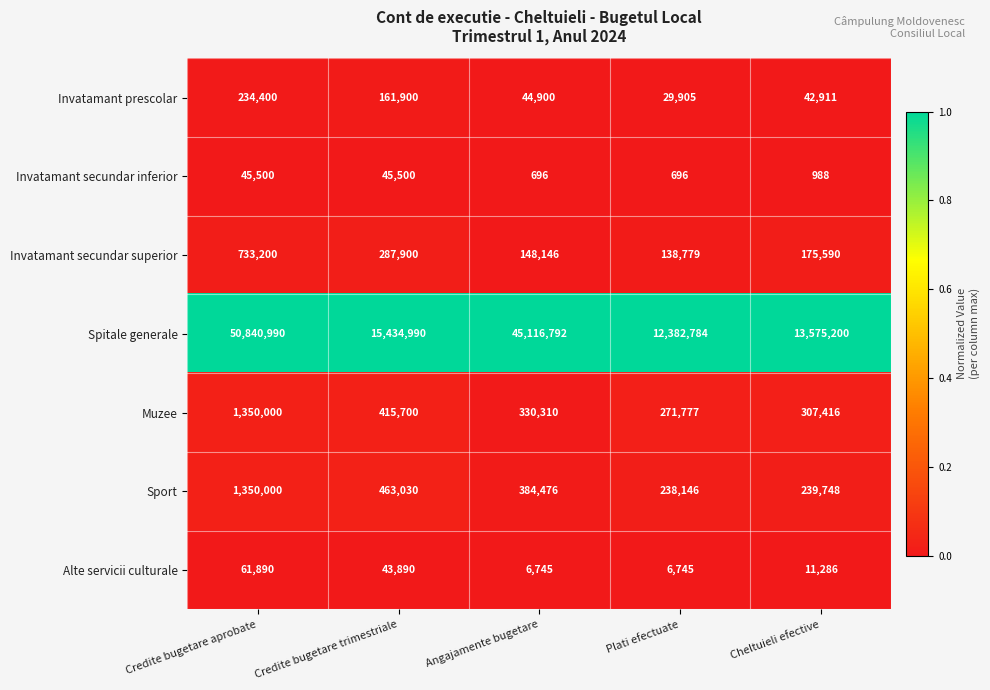

What is the spread (max minus min) of values at Plati efectuate?

12382088